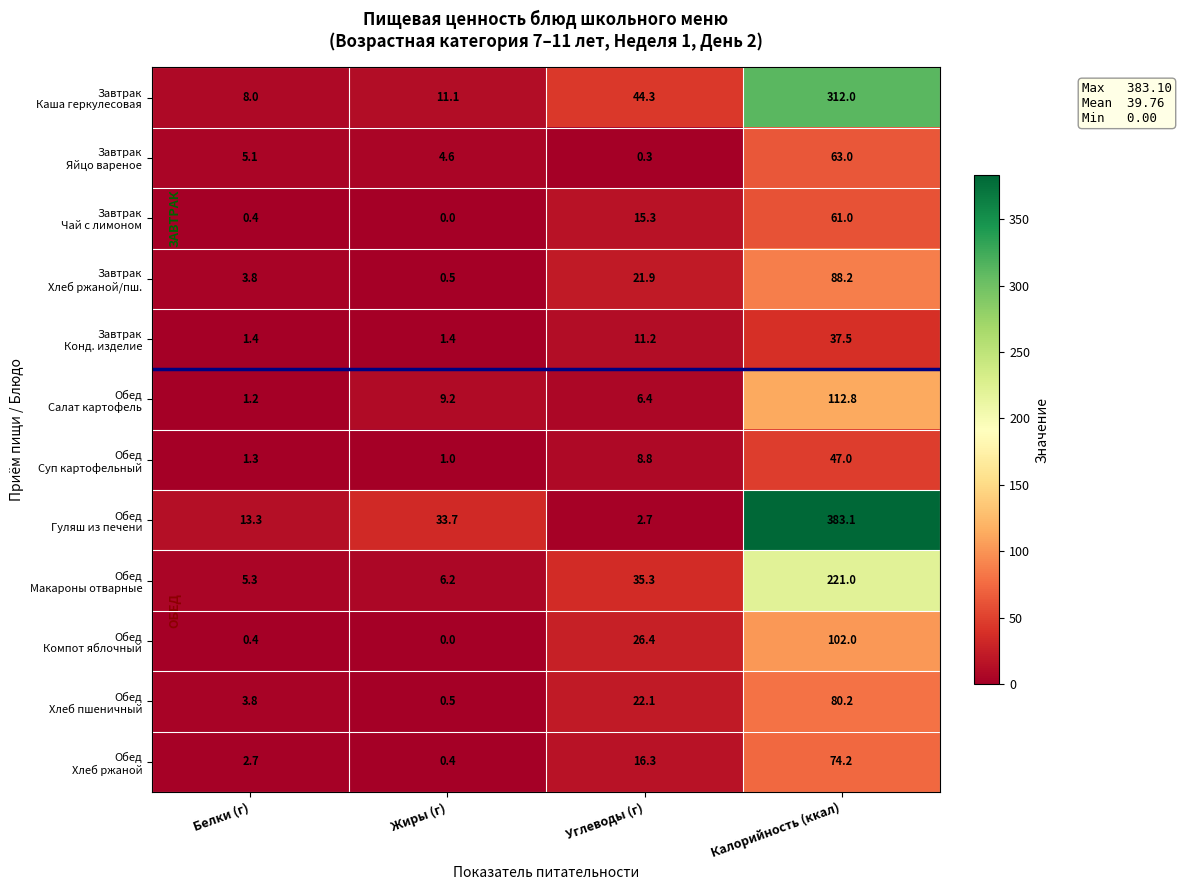

At which category is the sum across all series the highest?

Калорийность (ккал)